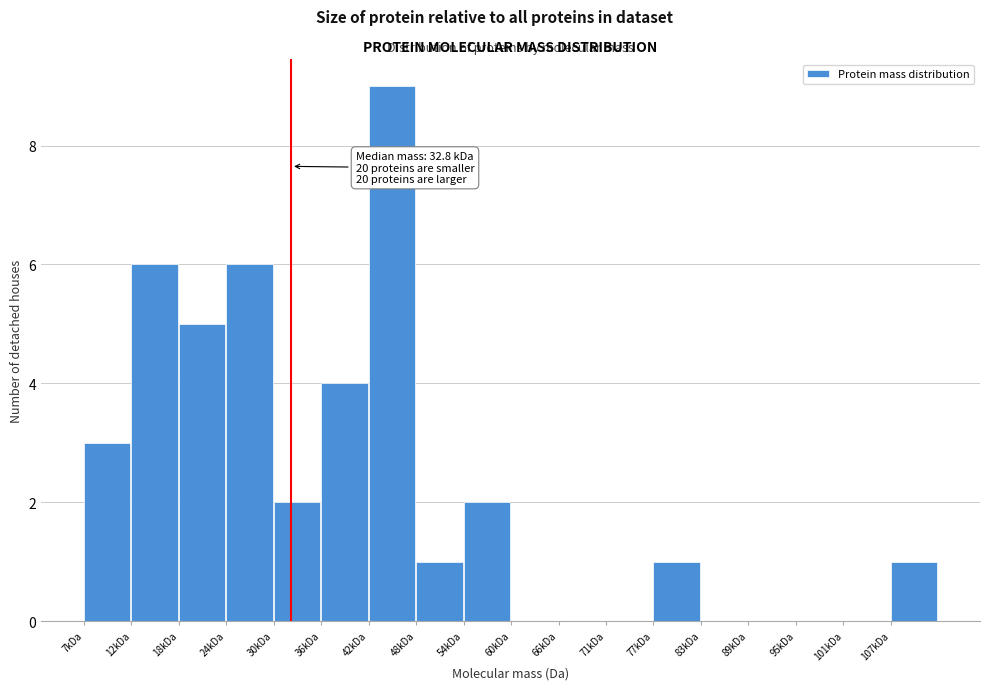

Reading left to right, what are all the values shown in this chart?

7kDa=3	12kDa=6	18kDa=5	24kDa=6	30kDa=2	36kDa=4	42kDa=9	48kDa=1	54kDa=2	60kDa=0	66kDa=0	71kDa=0	77kDa=1	83kDa=0	89kDa=0	95kDa=0	101kDa=0	107kDa=1